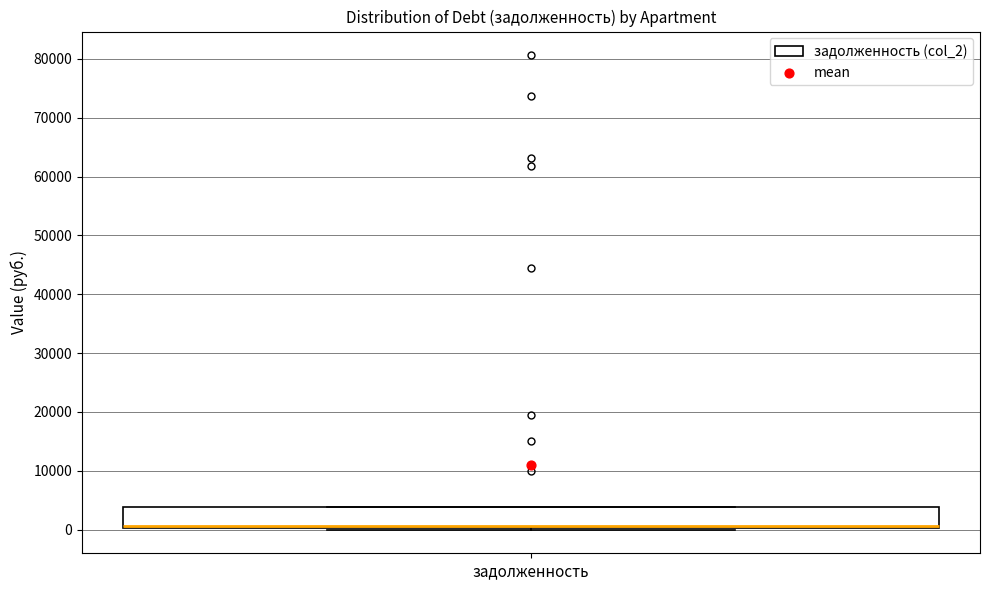

Transcribe this box plot: give where the median line is, the range the box spans, and where the two whiskers end, as read against the y-axis. The values are not printed on the chart, so give them approximately, as read against the axis.

median 1000 (drawn on the box's lower edge), box 0 to 4000, whiskers 0 to 4000